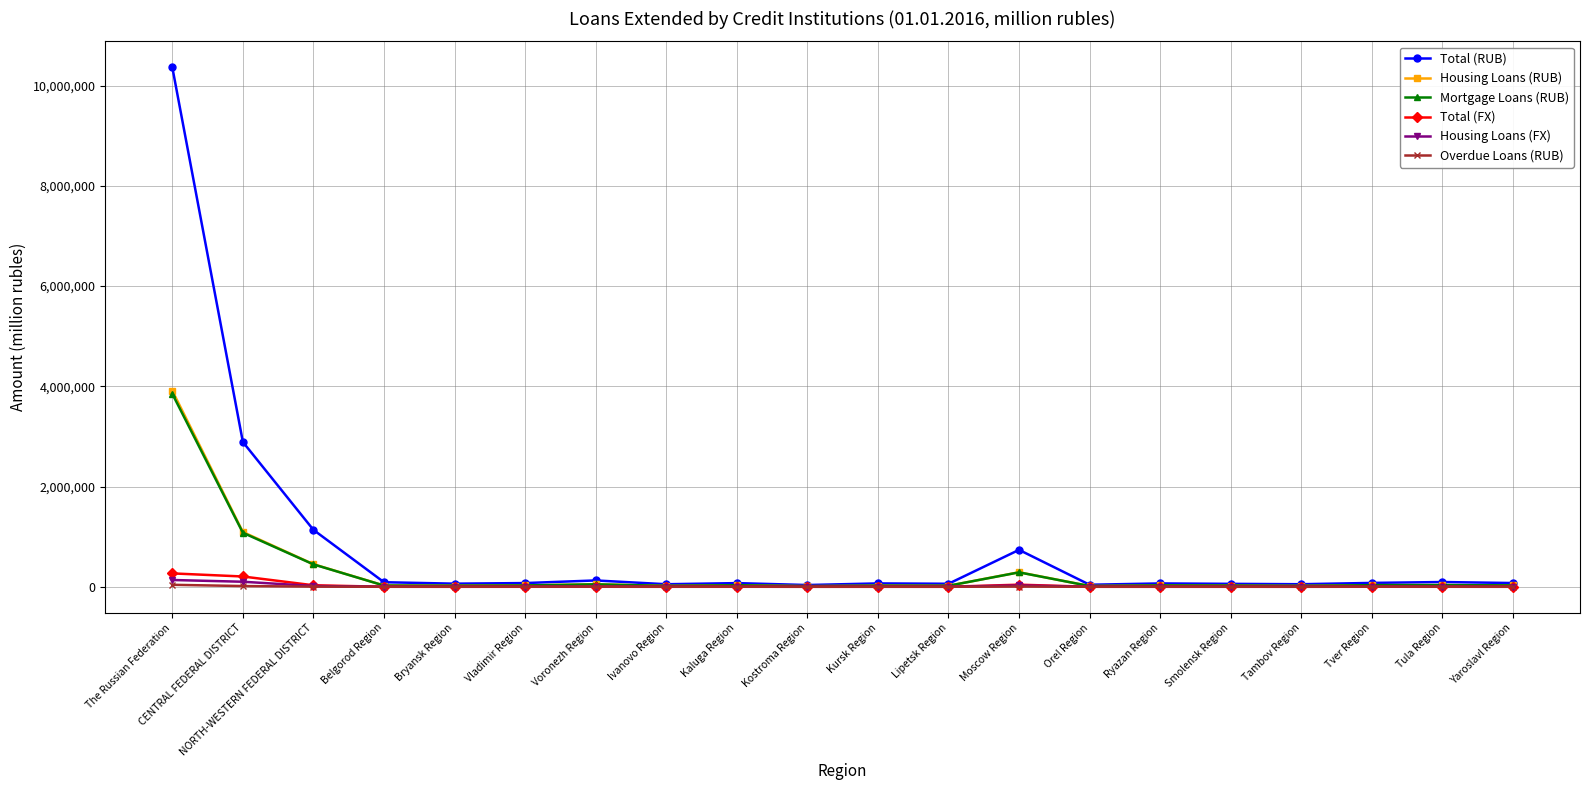

Is this an area chart (filled region under the line)?

No